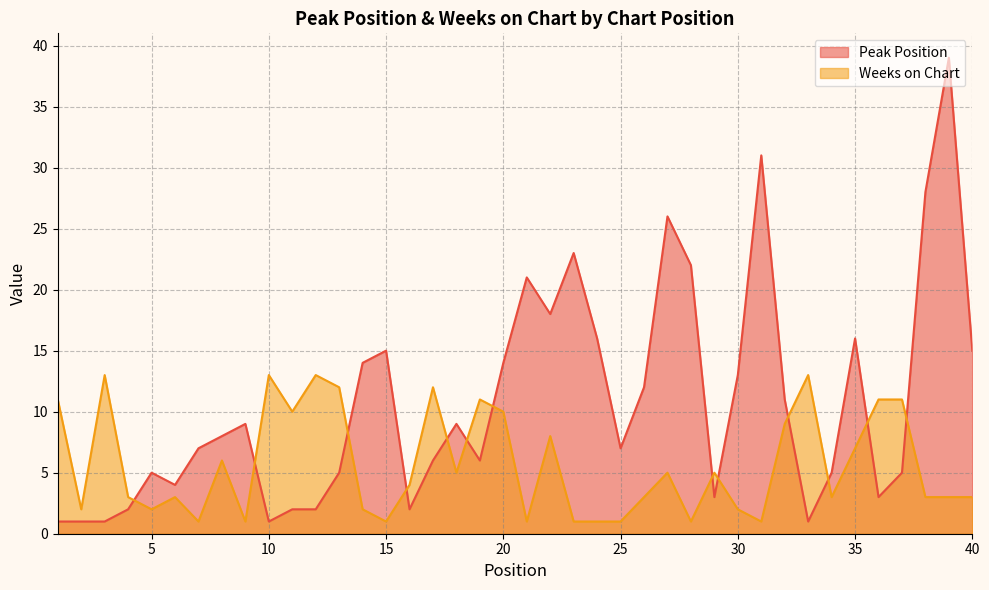

What is the sum of the Weeks on Chart values at 33 and 23?

14